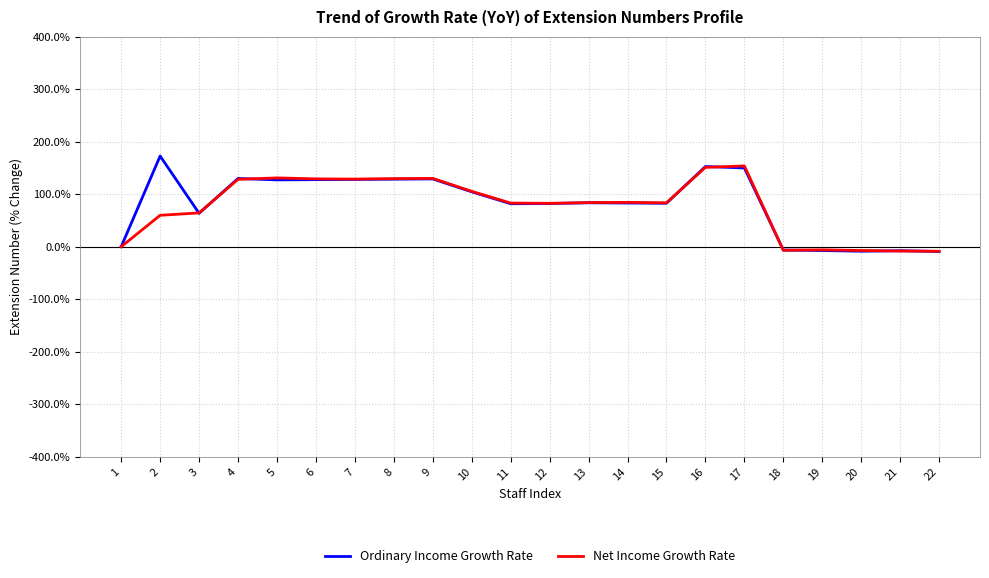

Does the chart display data point markers on the line(s)?

No